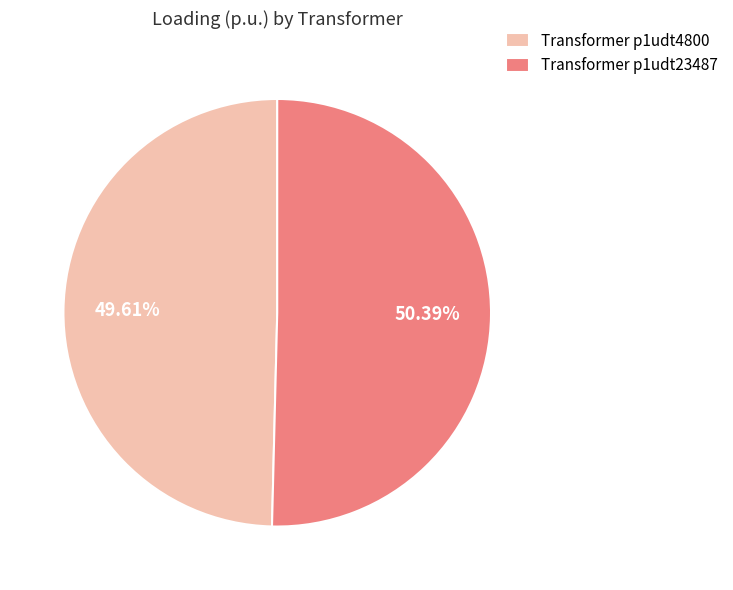

How many slices are in this pie chart?

2